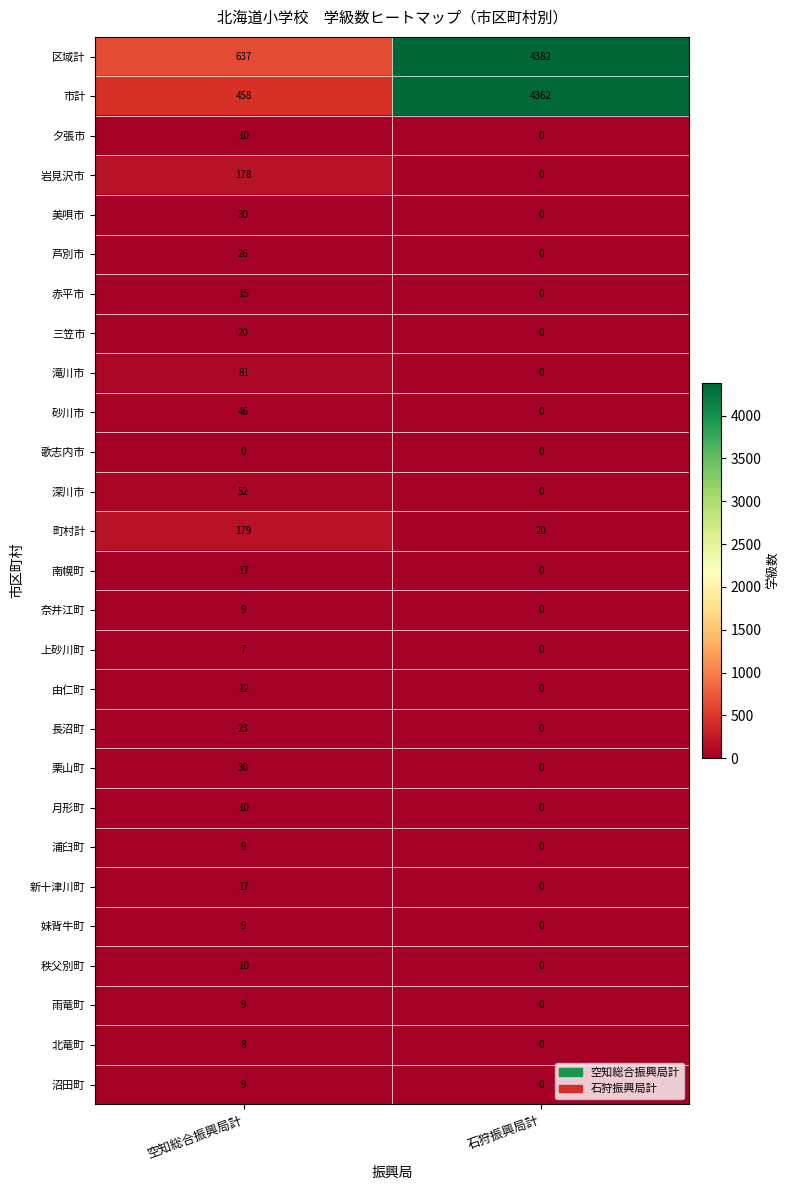

List the labels in order of 区域計 value, smallest first.

空知総合振興局計, 石狩振興局計